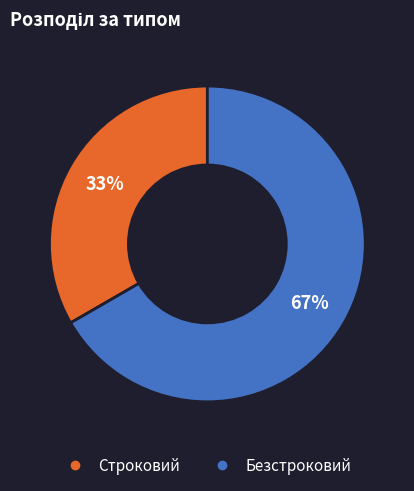

Is the sum of Безстроковий and Строковий greater than half?

Yes